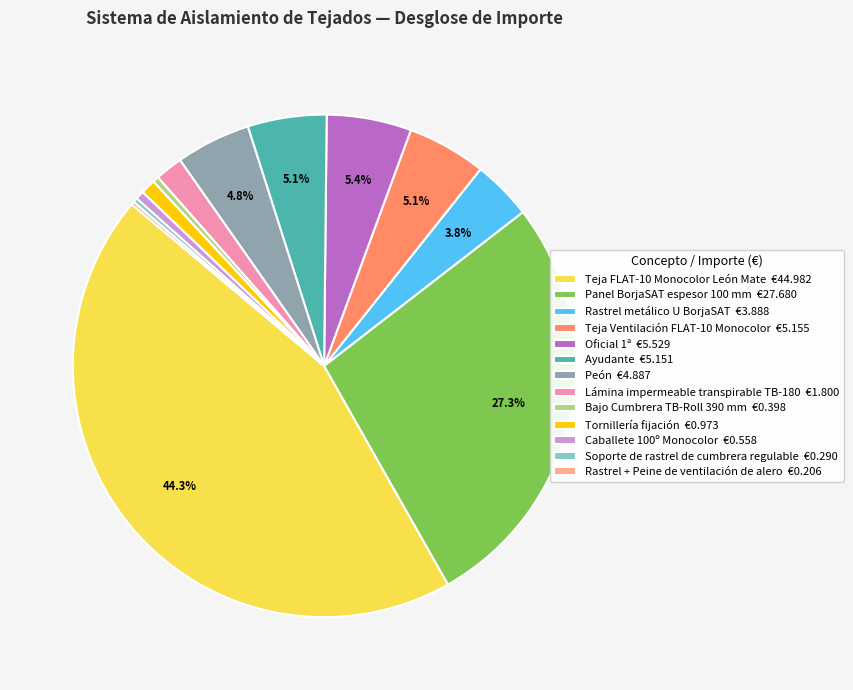

Approximately how many times larger is the value at Bajo Cumbrera TB-Roll 390 mm compared to Teja Ventilación FLAT-10 Monocolor?

0.1